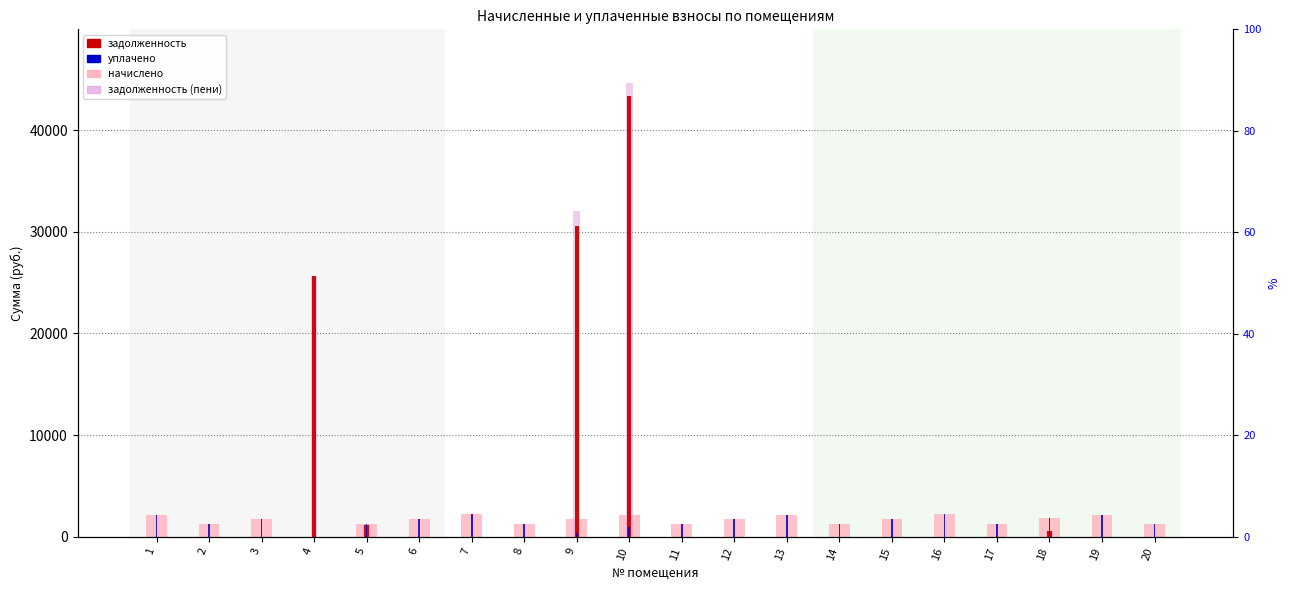

Where is задолженность (пени) nearest to the value 22334?

4